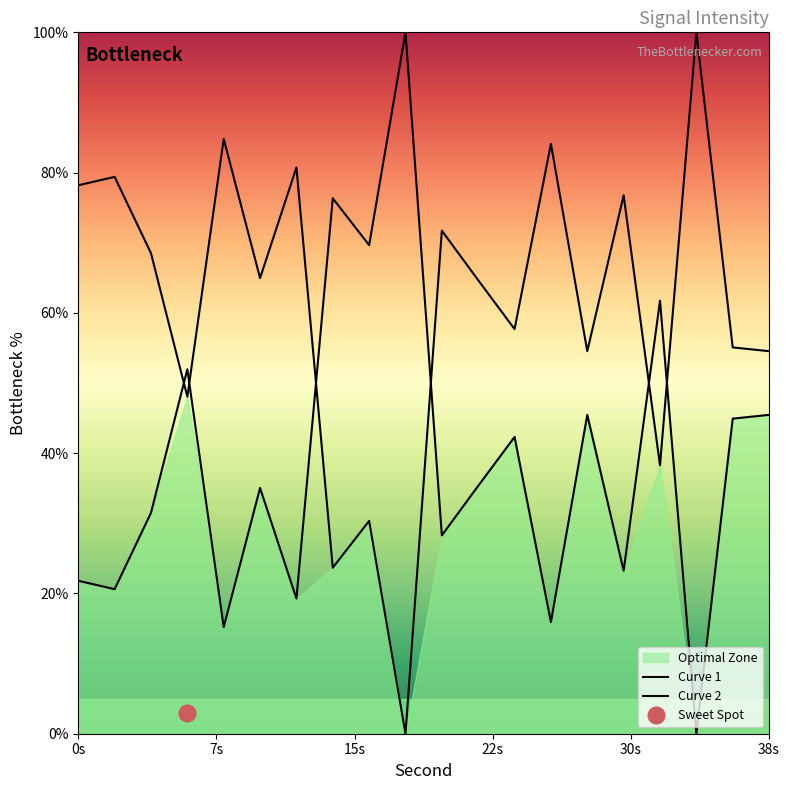

How many lines are shown in the chart?

2